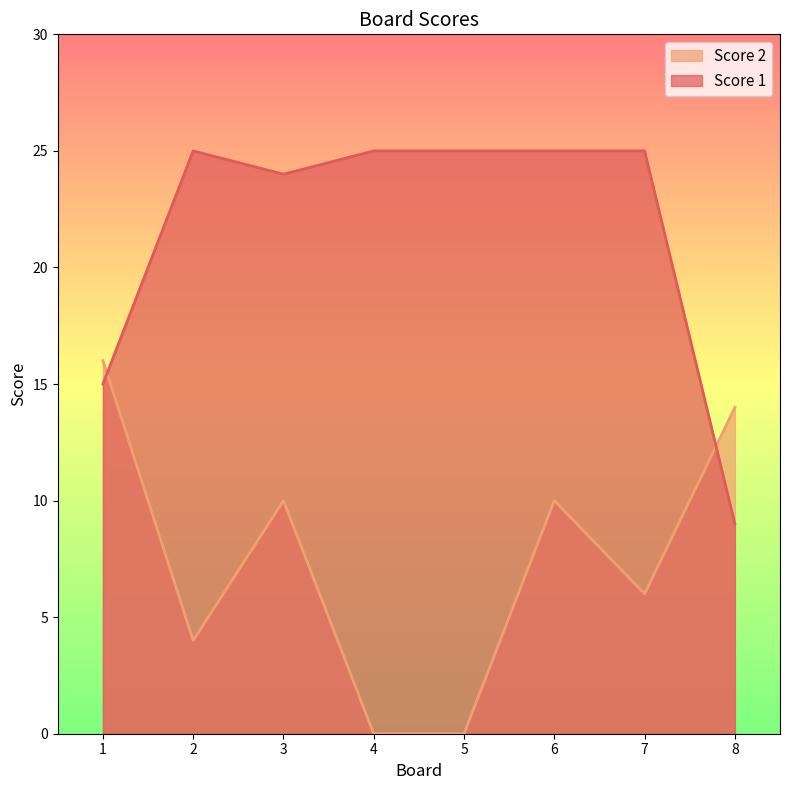

What are all the series names shown in the legend?

Score 2, Score 1